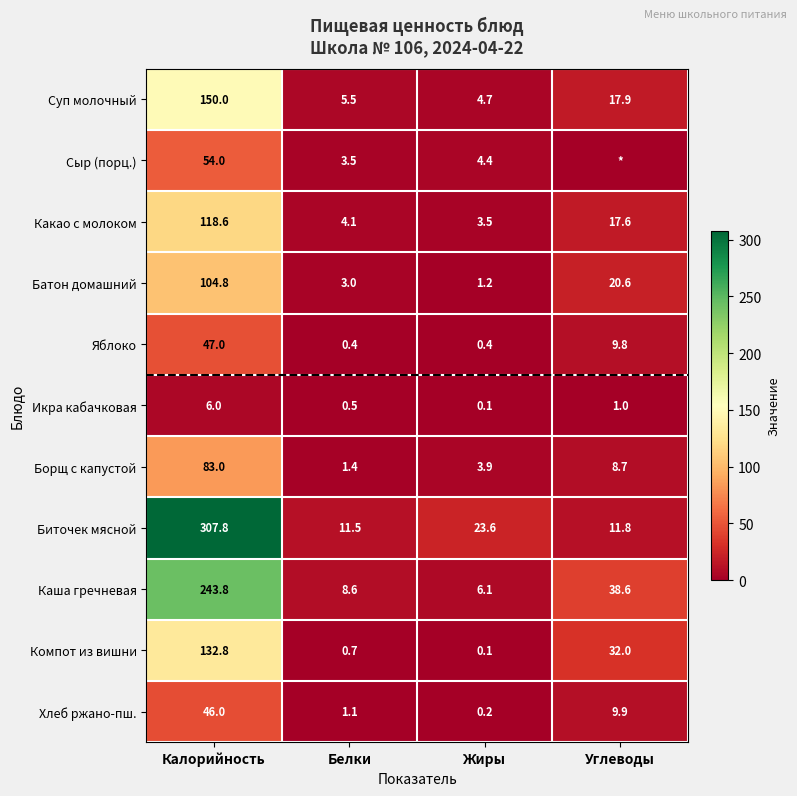

What value does the Суп молочный series have at Жиры?

4.7